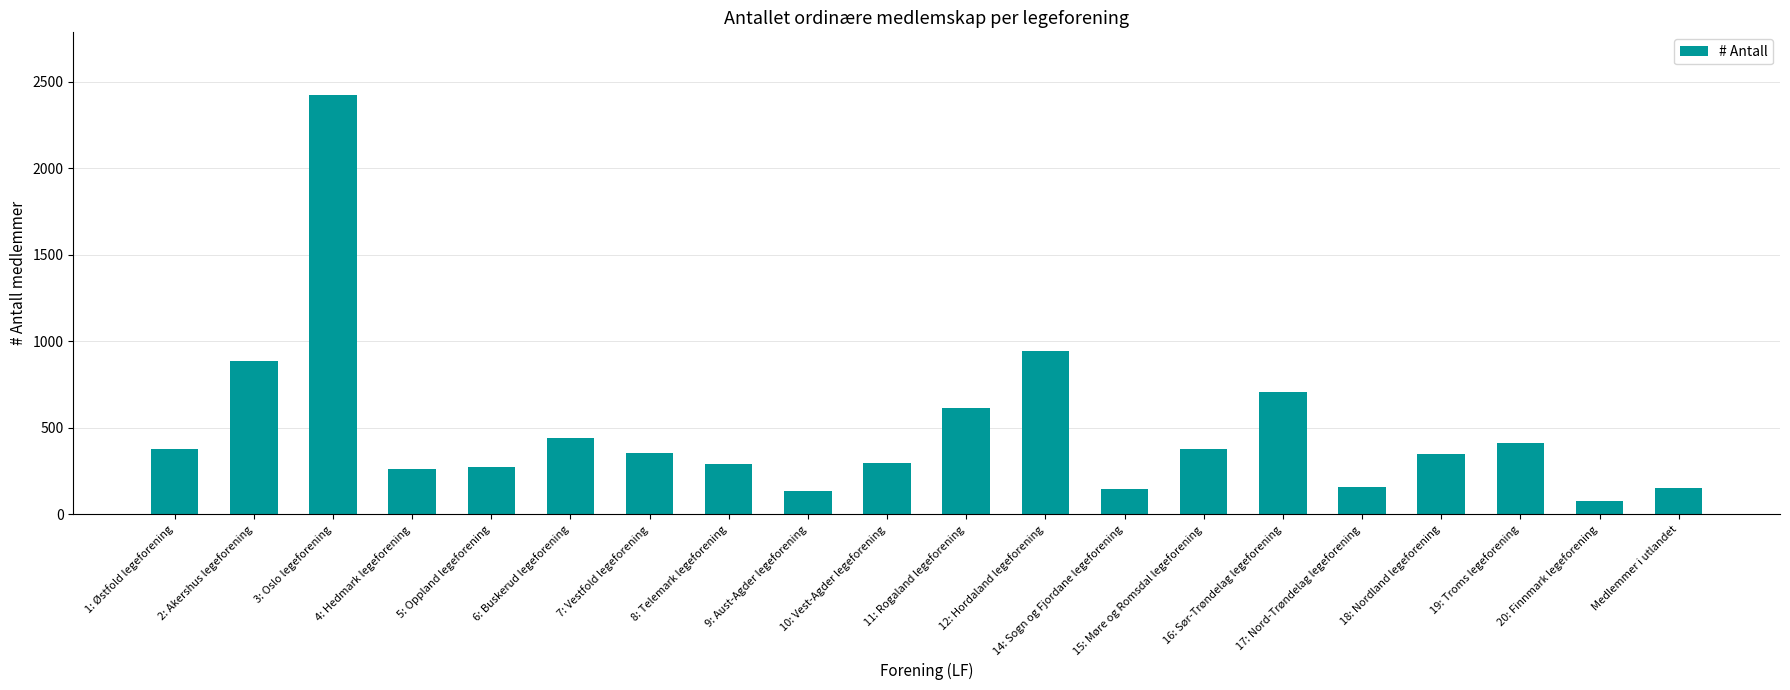

Approximately how many times larger is the value at 20: Finnmark legeforening compared to 4: Hedmark legeforening?

0.3